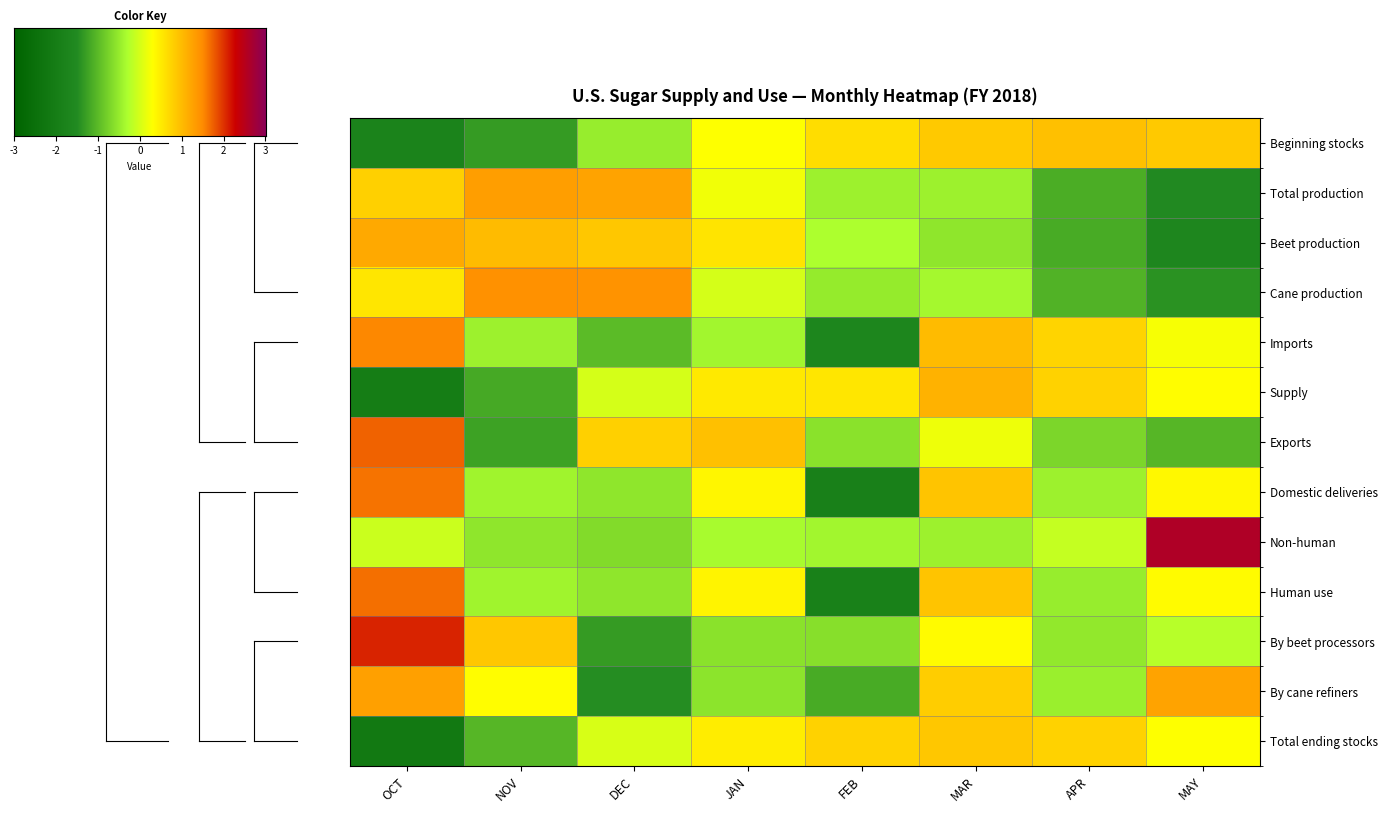

True or false: Exports has a value of -0.6 at FEB.

True